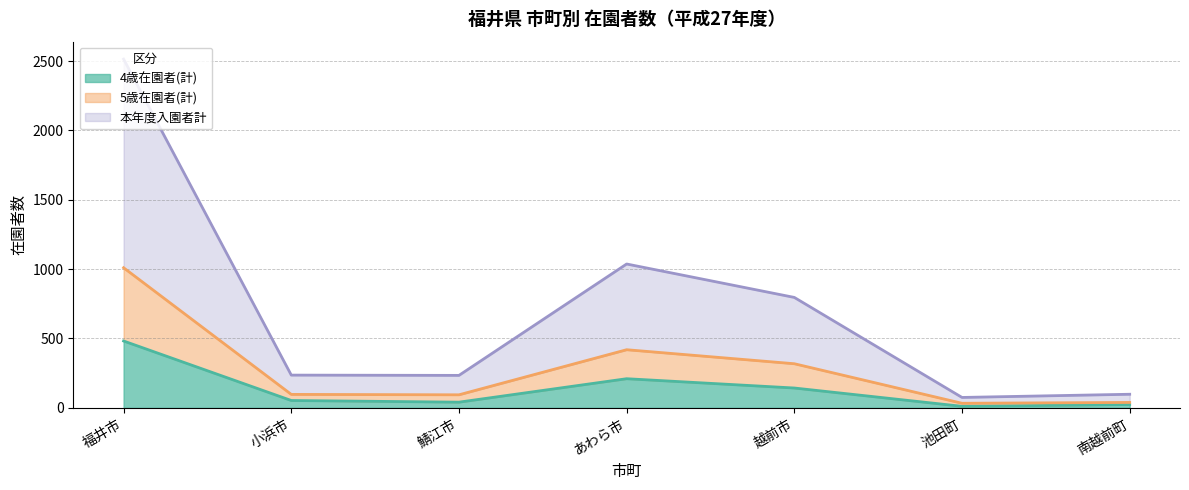

How many distinct data groups are displayed?

3